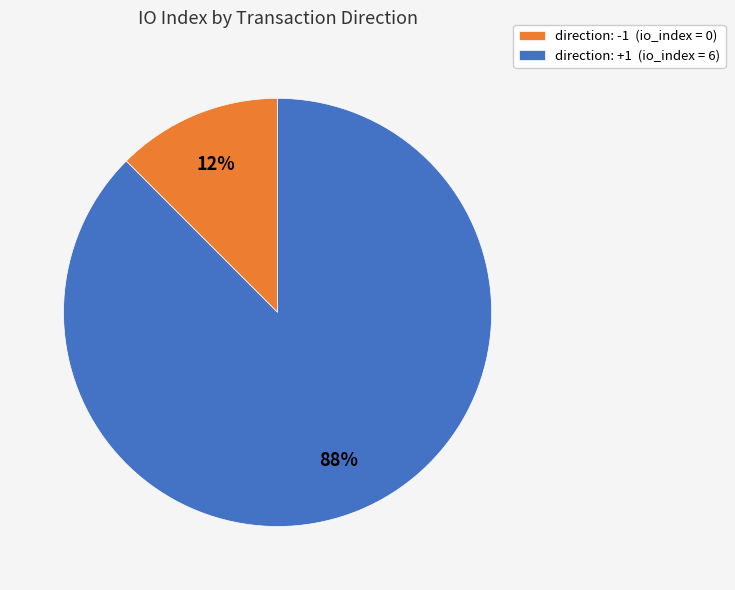

To the nearest percent, what is the average slice percentage?

50%